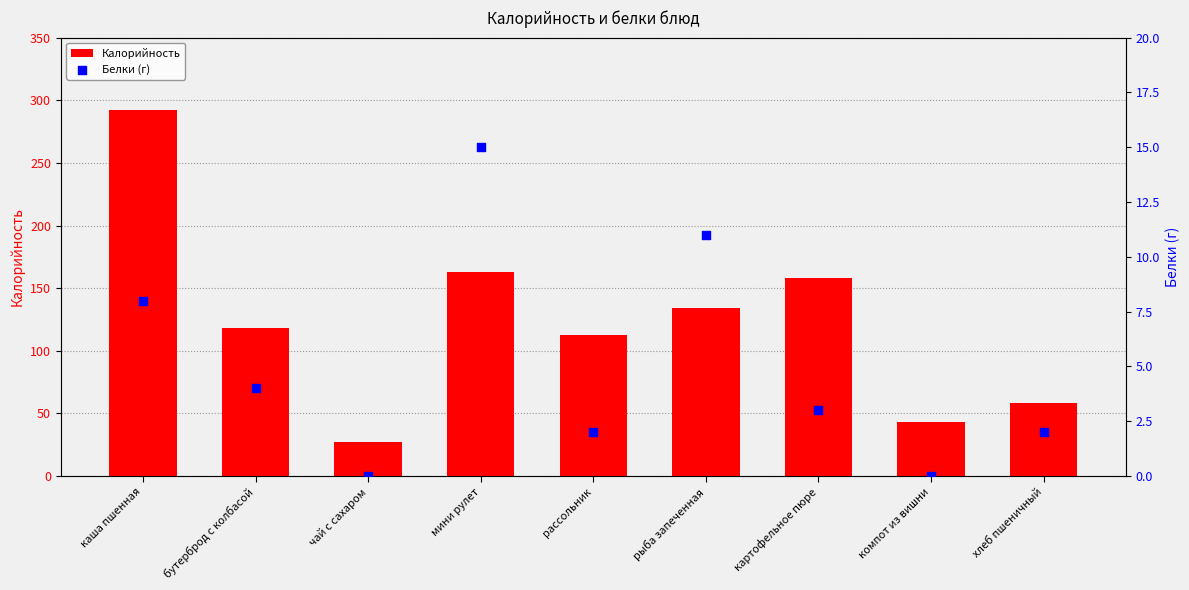

At how many categories does at least one series exceed 260?

1